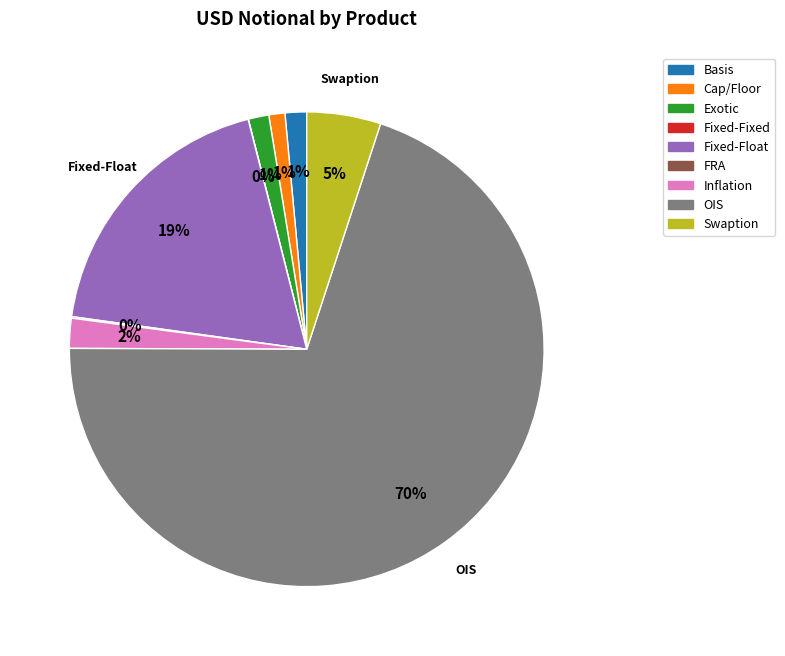

Does OIS represent more than half of the total?

Yes